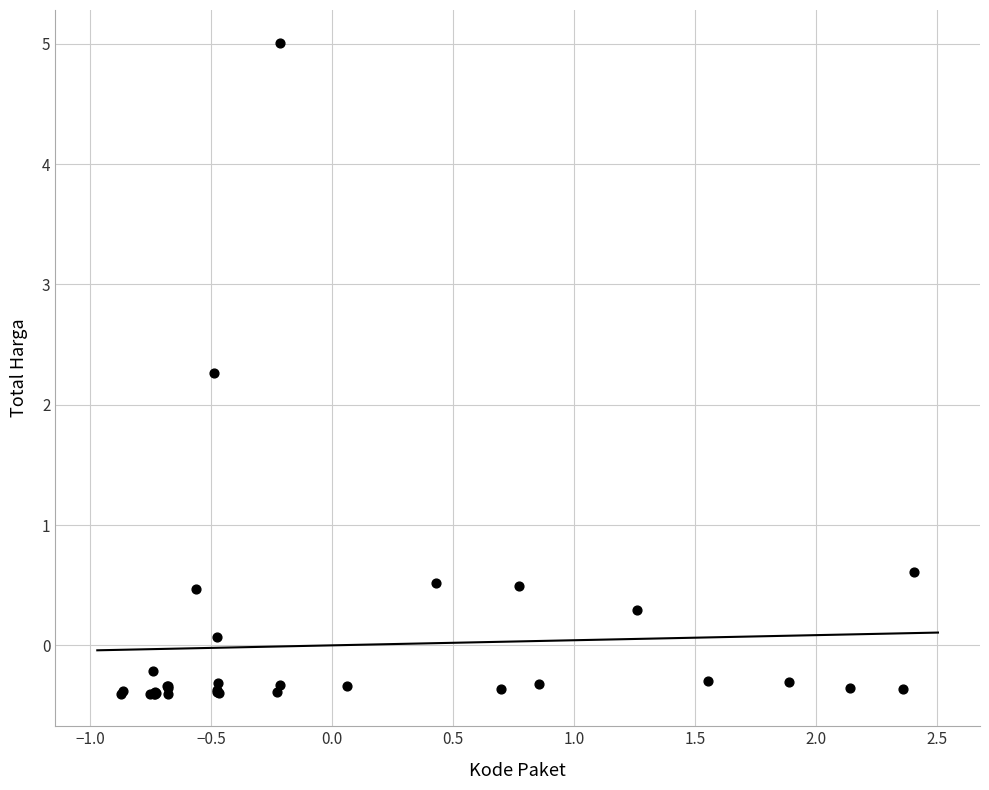

What Y value in the scatter plot is closest to 2?

2.3